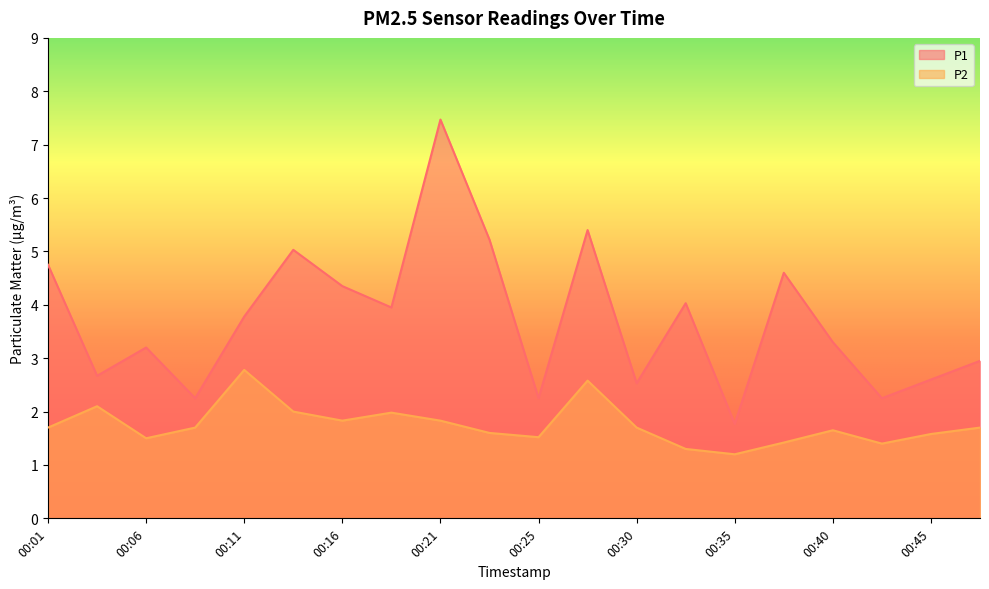

Reading left to right, extract all data points from this chart.

P1: 4.8	2.7	3.2	2.2	3.8	5.0	4.3	4.0	7.5	5.2	2.2	5.4	2.5	4.0	1.8	4.6	3.3	2.2	2.6	3.0
P2: 1.7	2.1	1.5	1.7	2.8	2.0	1.8	2.0	1.8	1.6	1.5	2.6	1.7	1.3	1.2	1.4	1.6	1.4	1.6	1.7